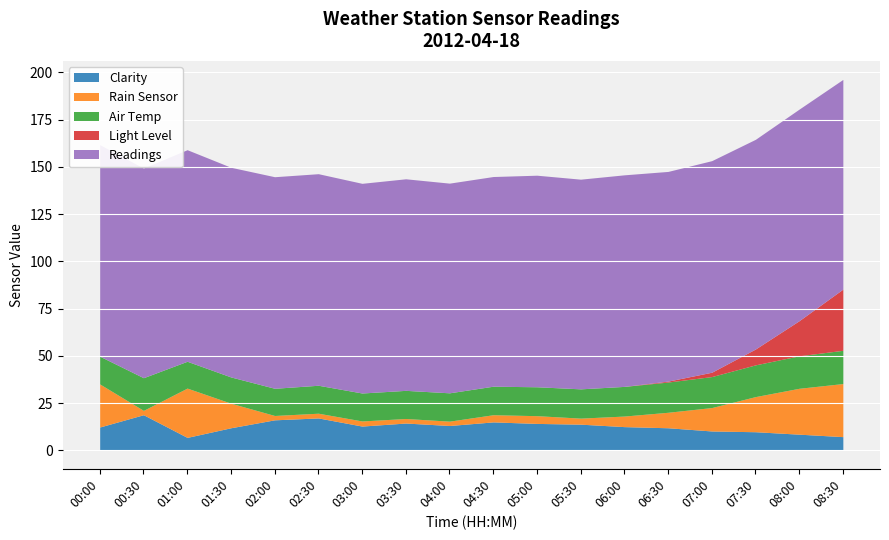

At which category is the sum across all series the highest?

08:30